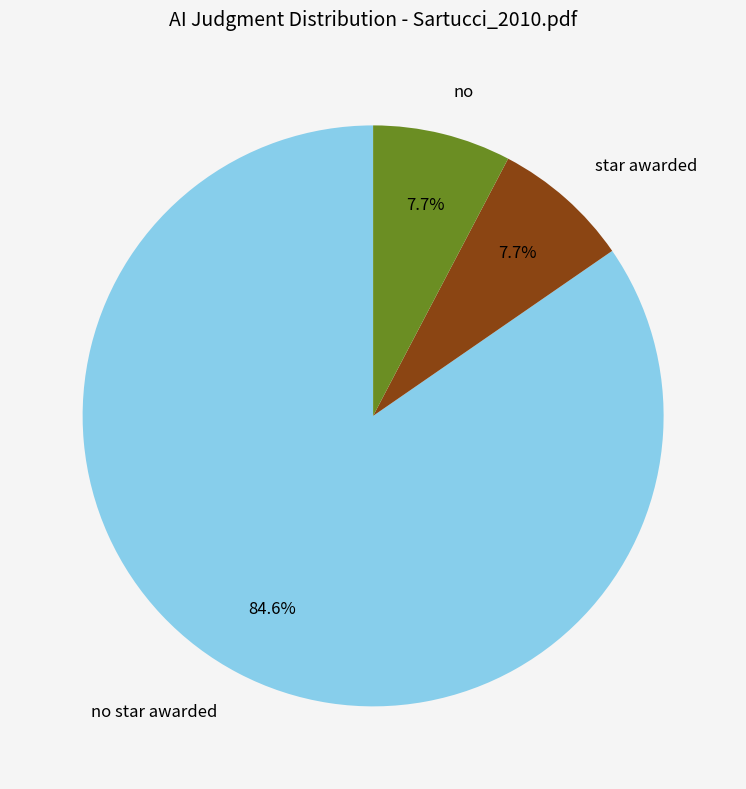

Count the number of slices in the pie.

3